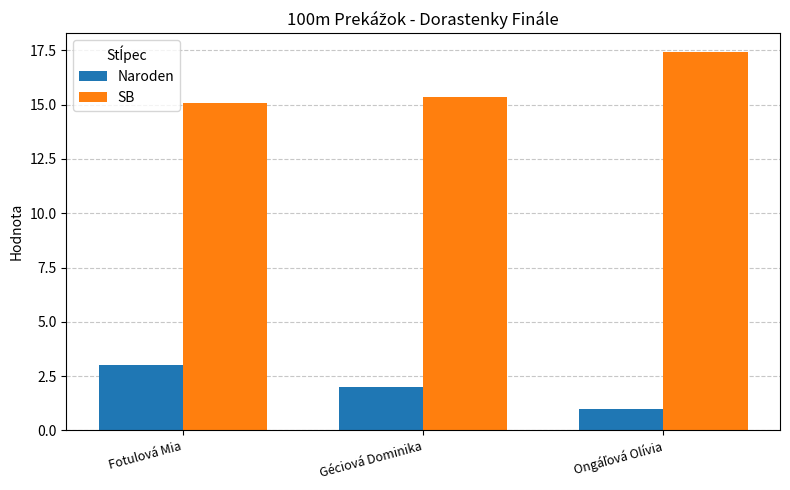

How many series are shown in this chart?

2